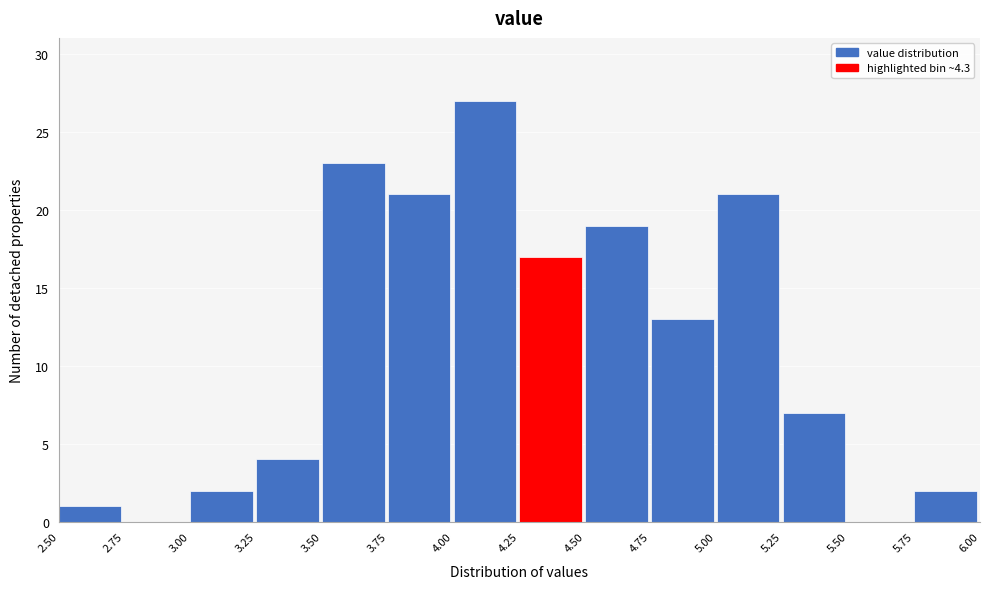

Over which range of the x-axis is the bar tallest?

4.00 to 4.25